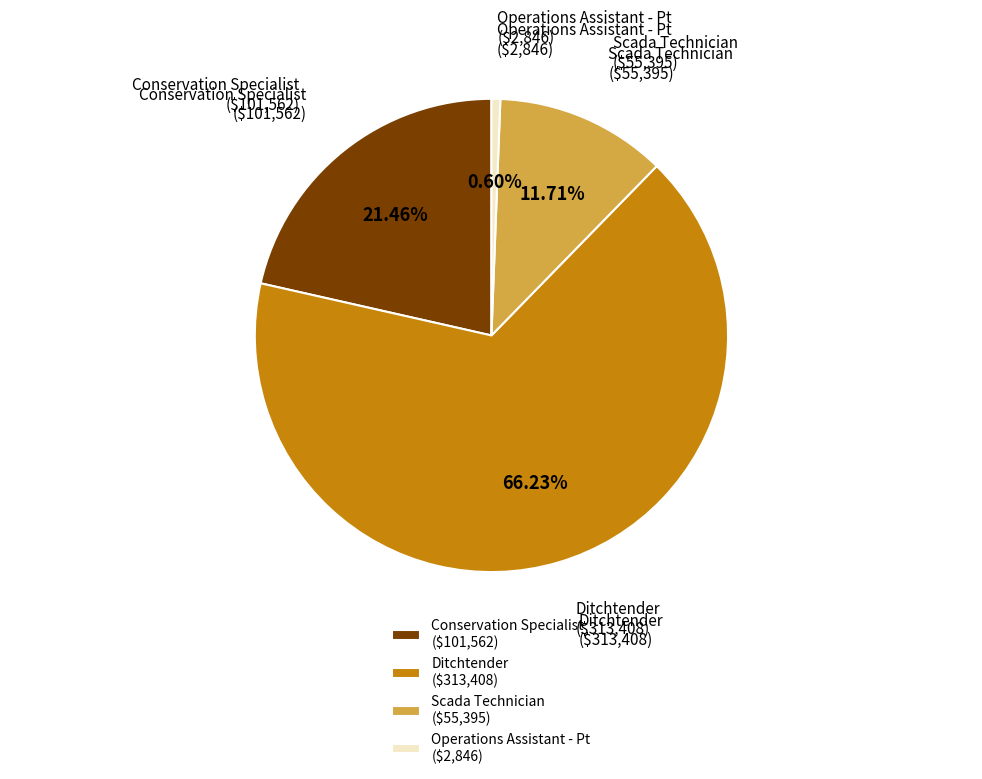

Count the number of slices in the pie.

4